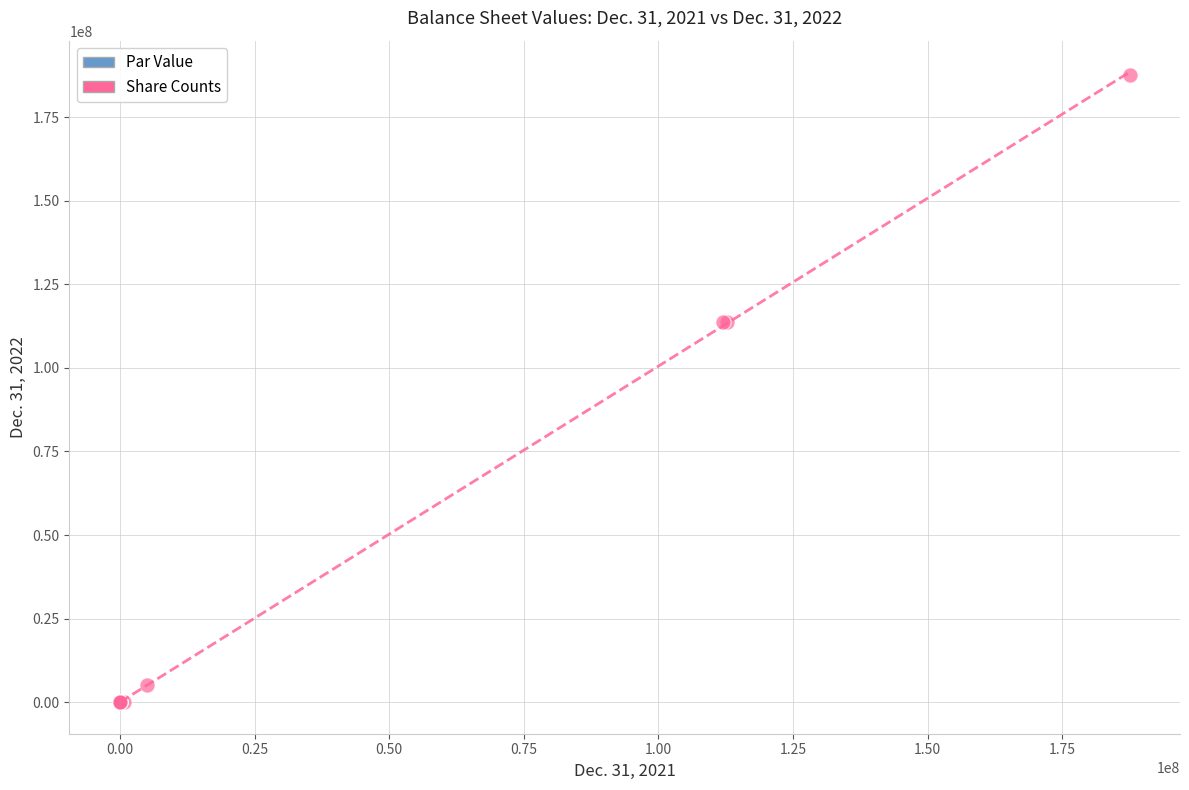

Which series reaches the maximum Y coordinate?

Share Counts